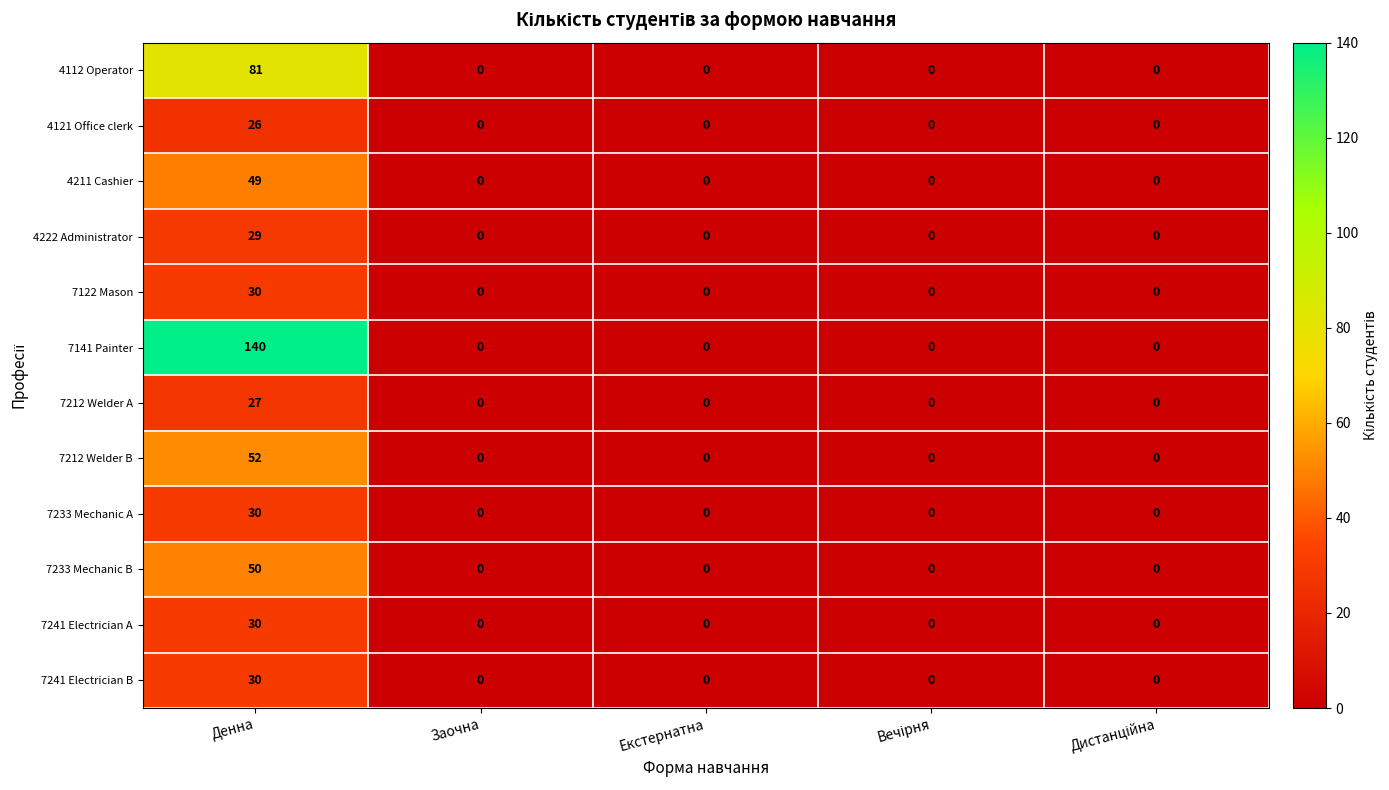

Is it true that 7241 Electrician A equals 0 at Екстернатна?

True